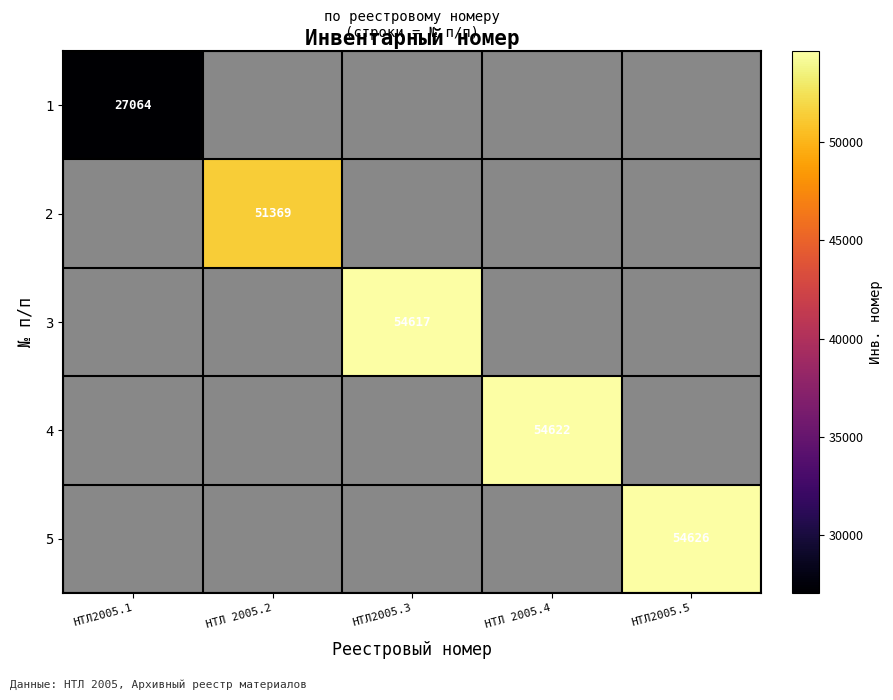

Count the number of categories in the chart.

5